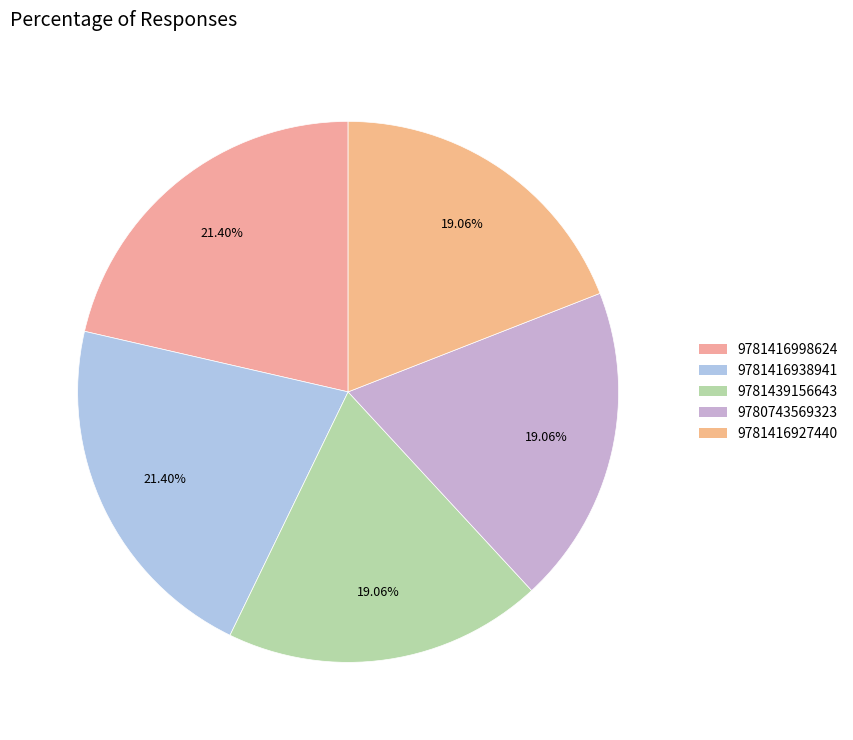

Is there any slice that represents more than half of the pie?

No